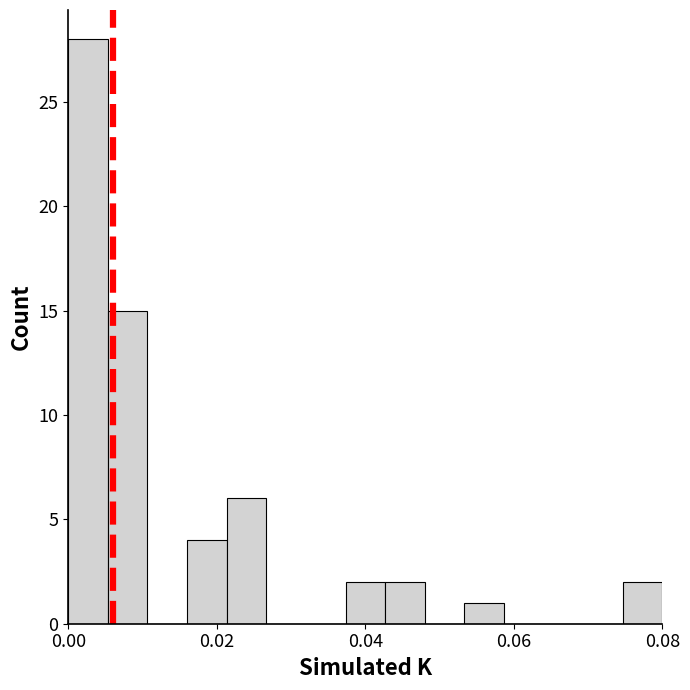

Around what value on the x-axis is the tallest bar? Give the approximate position of its centre, as read against the axis.

0.002